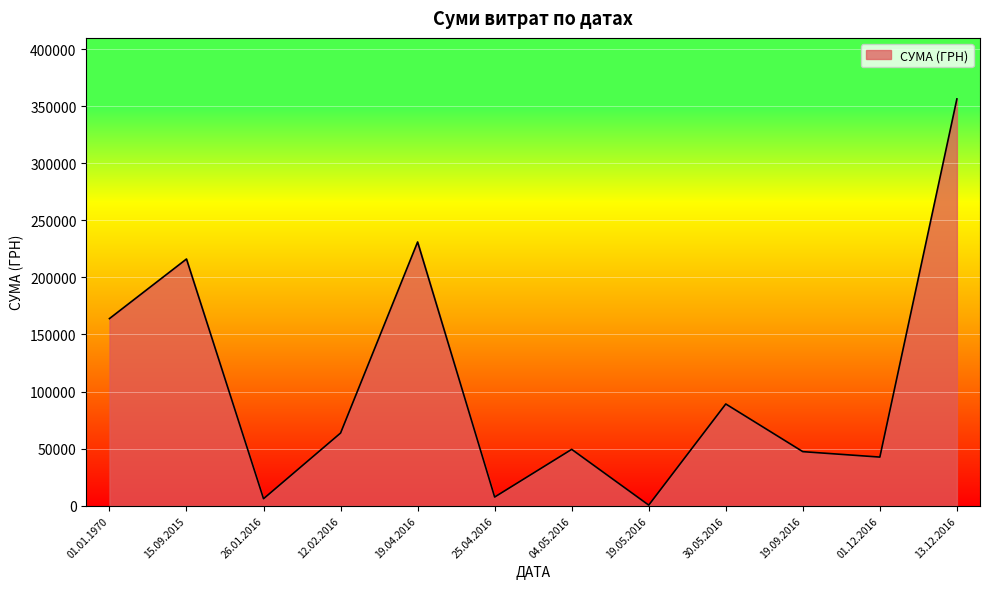

What is the maximum value shown in the chart?

356303.5